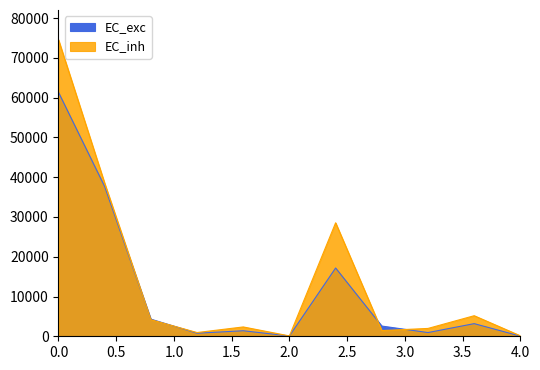

Which series has the largest range (max minus min)?

EC_inh